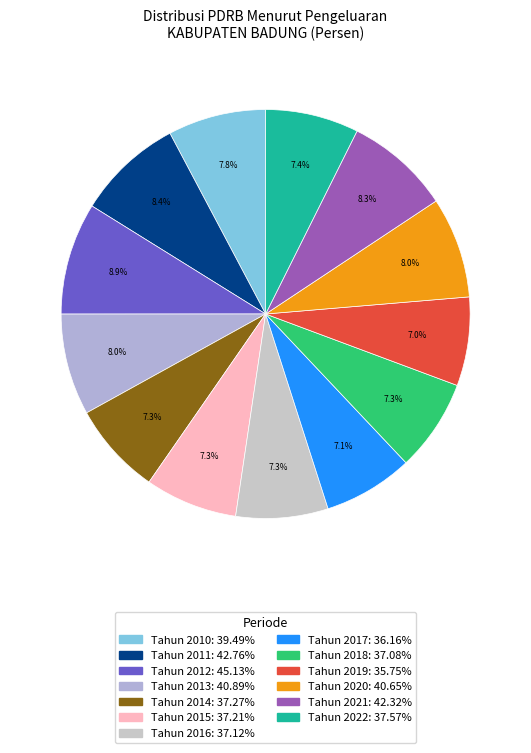

To the nearest percent, what is the combined percentage of Tahun 2015 and Tahun 2020?

15%